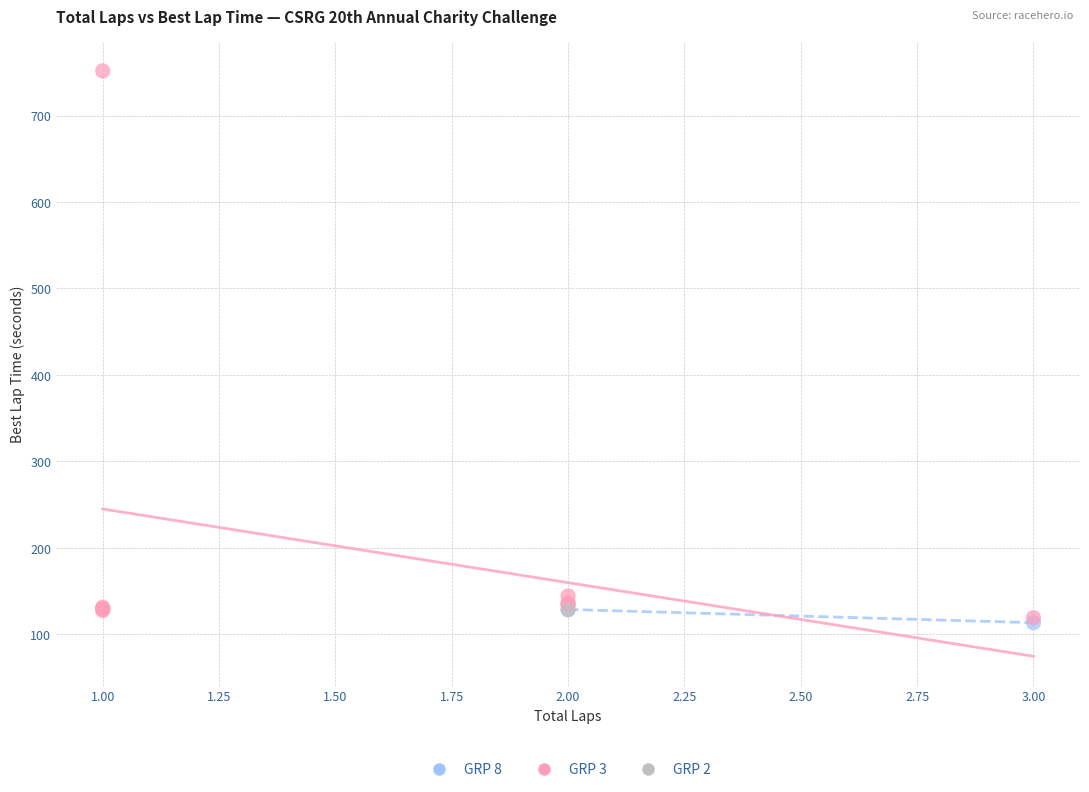

Which series contains the highest Y value?

GRP 3